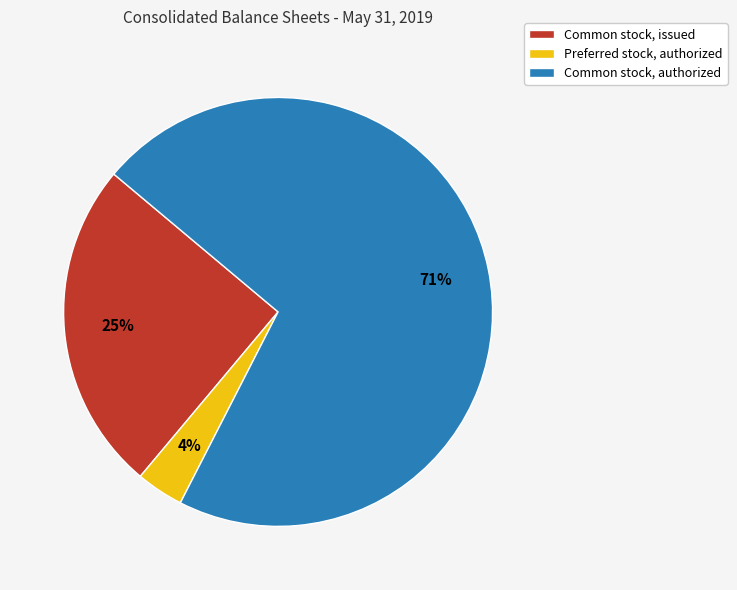

To the nearest percent, what is the average slice percentage?

33%